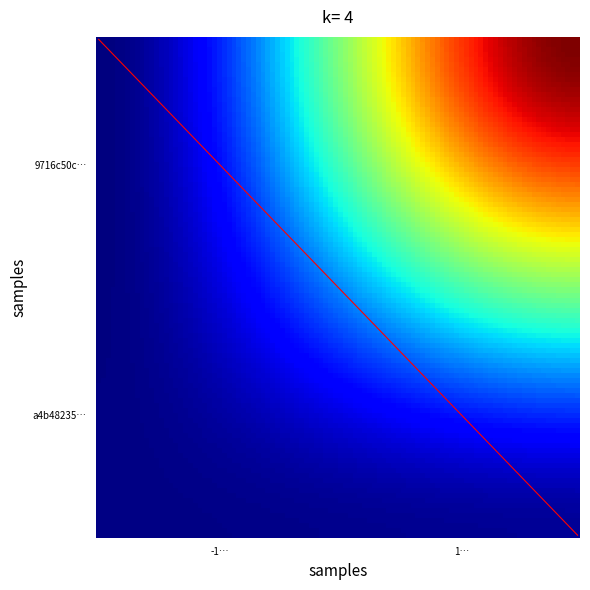

Rank the series by their maximum value, from lowest to highest.

a4b482356c39fc616783919d4b36f823b184e78, 9716c50c99e78aed04915878a1fcb054559dc28